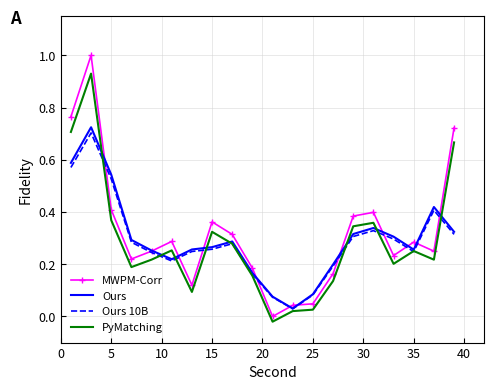

Which series has the largest range (max minus min)?

MWPM-Corr